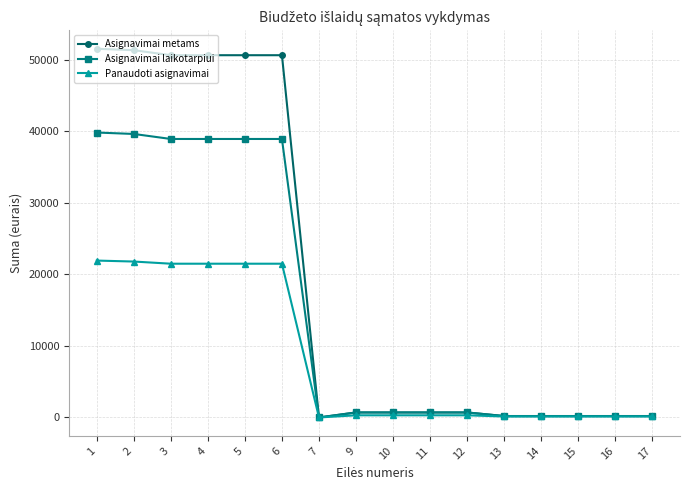

What is the sum of all Asignavimai metams values?

309000.0